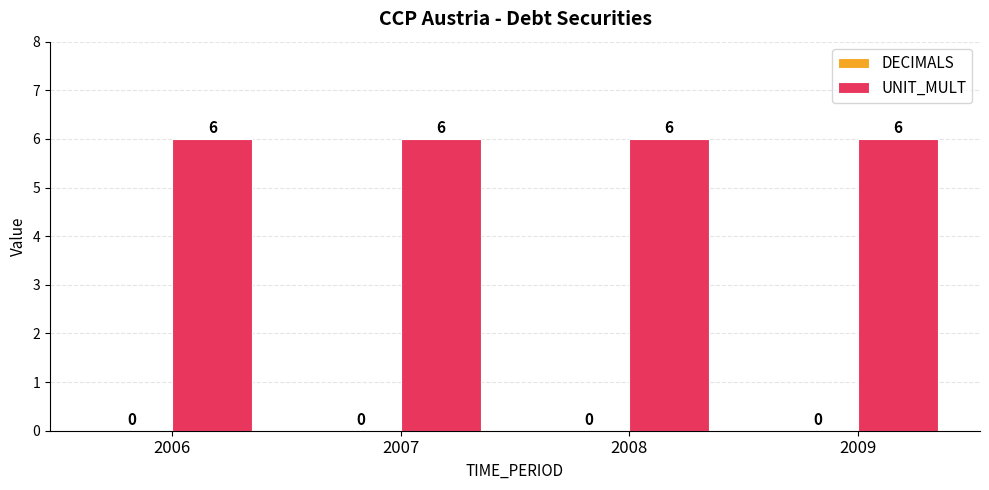

Is the value of UNIT_MULT at 2007 greater than the value of DECIMALS at 2006?

Yes